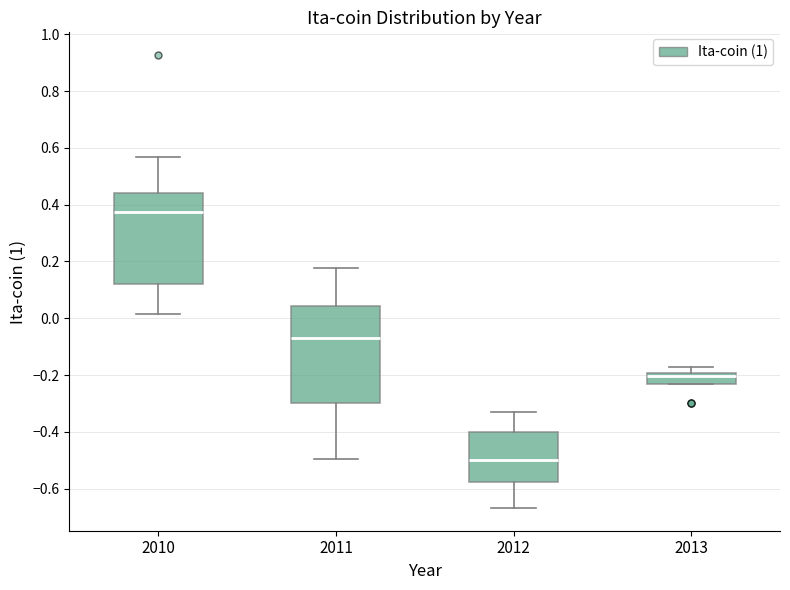

Which box has the lowest median line?

2012